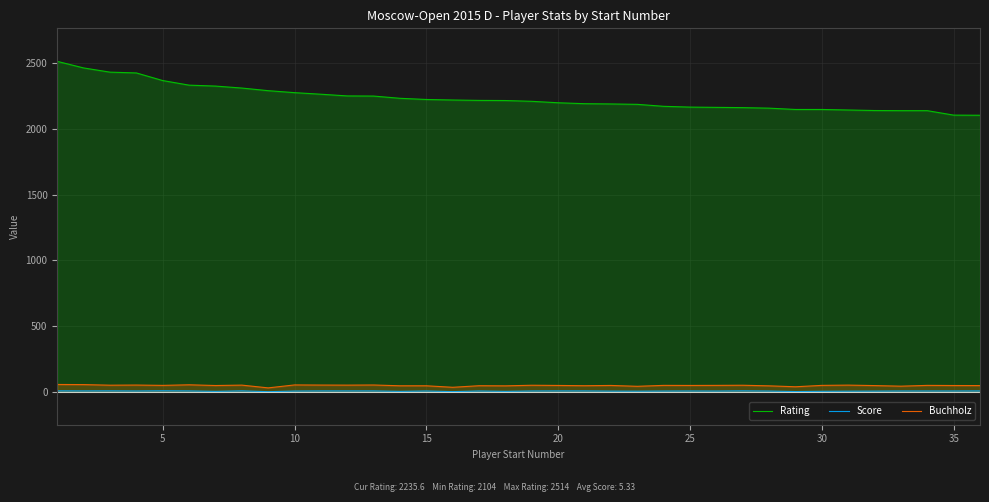

What is the highest value of the Rating series?

2514.0